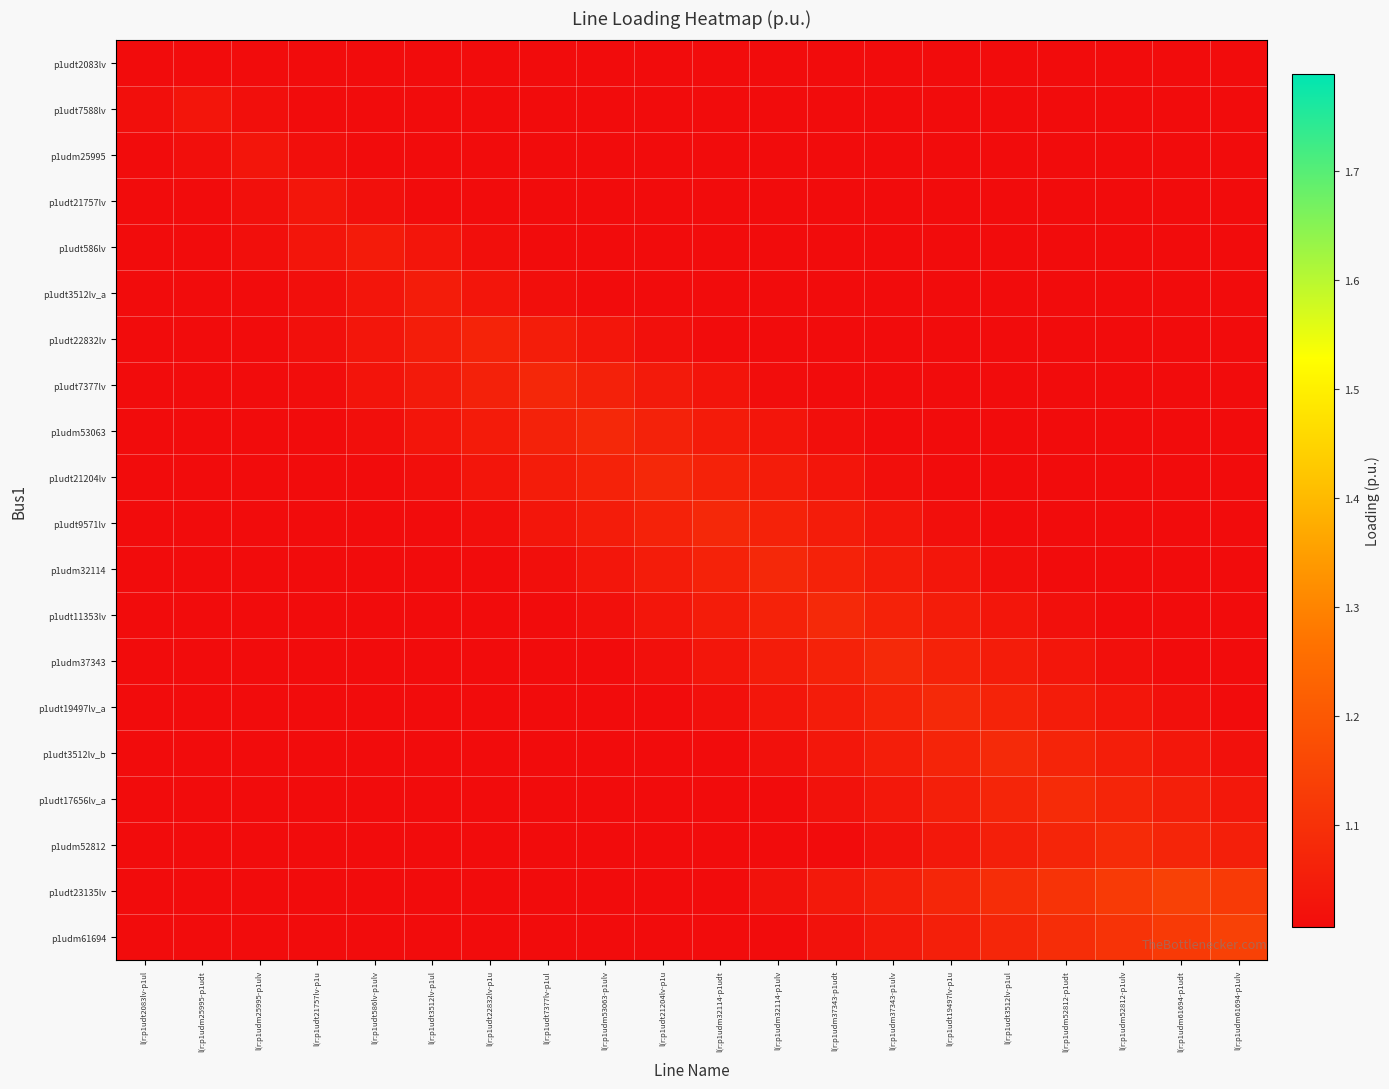

Which category has the lowest value across all series?

l(r:p1udm61694-p1ulv